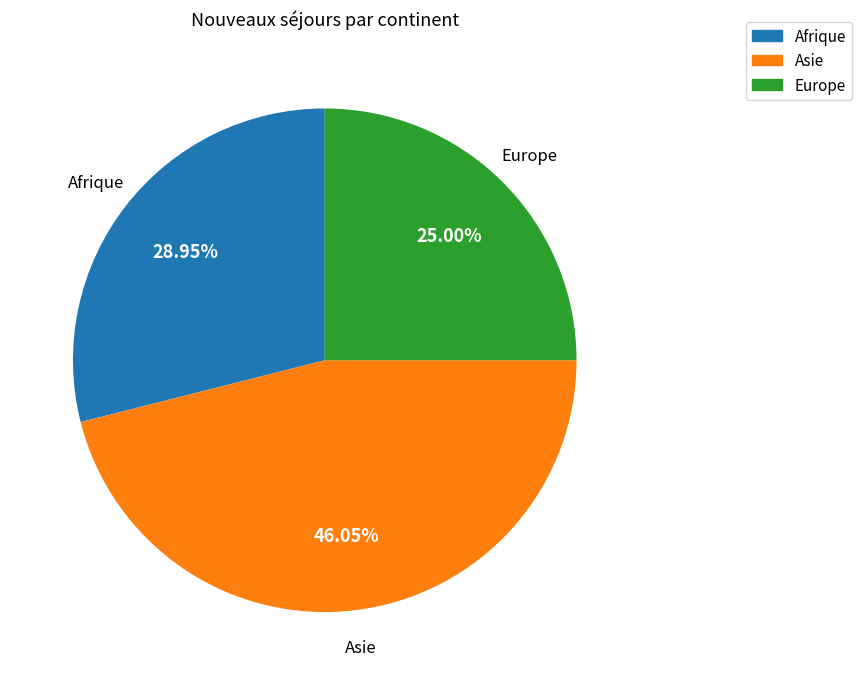

Does any single category account for the majority?

No